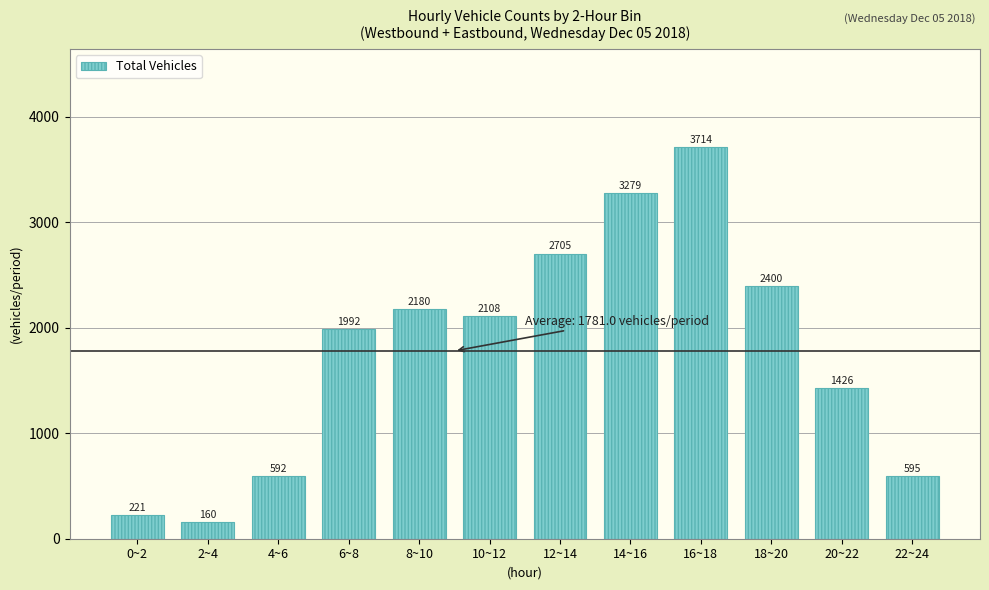

Reading right to left, list all the values displayed in this chart.

595	1426	2400	3714	3279	2705	2108	2180	1992	592	160	221